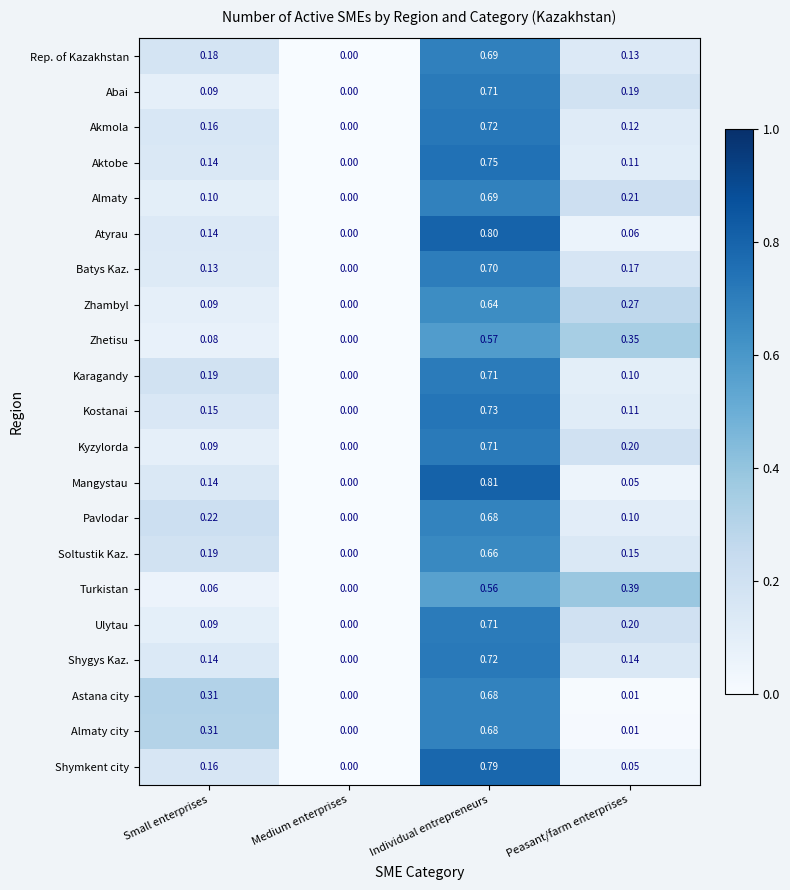

Is the value of Mangystau at Individual entrepreneurs greater than the value of Kostanai at Small enterprises?

Yes